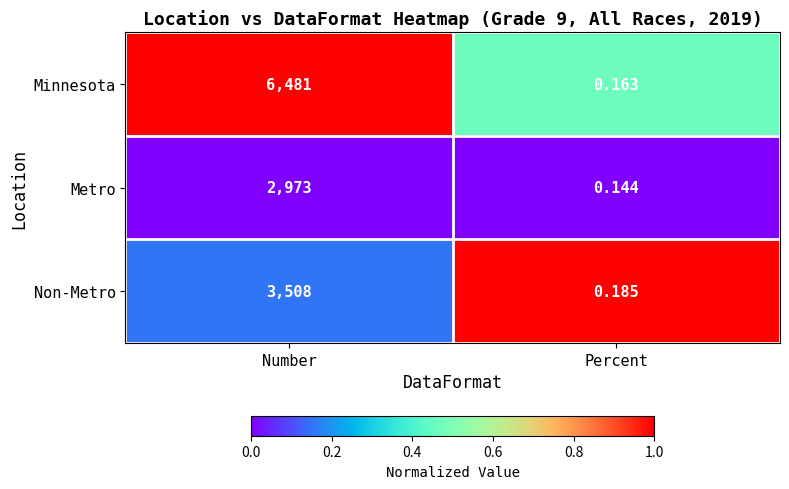

Between Number and Percent, which series saw the biggest shift?

Minnesota